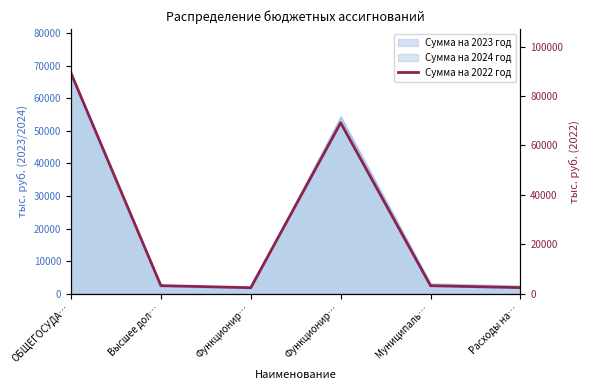

List the labels in order of value, largest first.

ОБЩЕГОСУДА…, Функционир…, Высшее дол…, Муниципаль…, Расходы на…, Функционир…